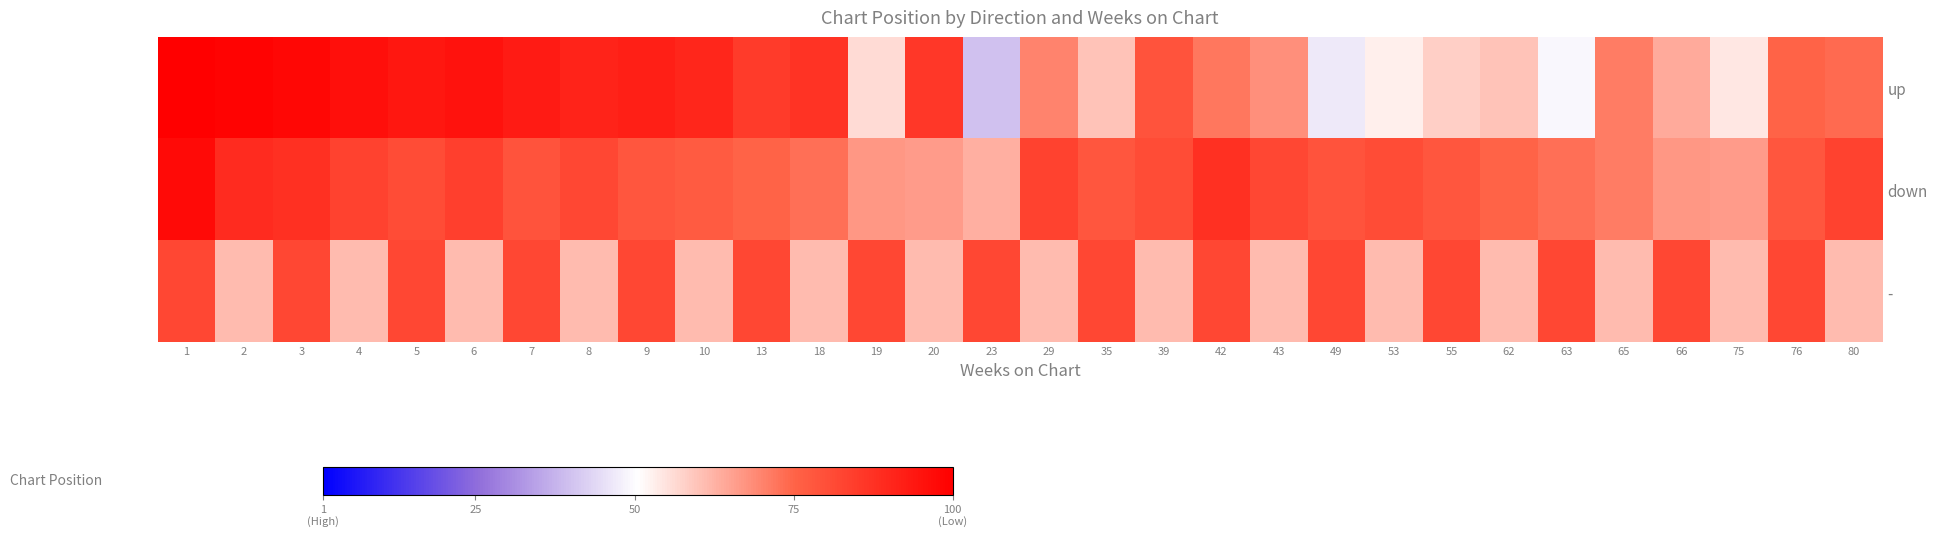

Reading left to right, list all the values displayed in this chart.

up: 1=1.0	2=1.0	3=1.0	4=1.0	5=0.9	6=0.9	7=0.9	8=0.9	9=0.9	10=0.9	13=0.8	18=0.9	19=0.6	20=0.9	23=0.4	29=0.7	35=0.6	39=0.8	42=0.7	43=0.7	49=0.5	53=0.5	55=0.6	62=0.6	63=0.5	65=0.7	66=0.6	75=0.5	76=0.7	80=0.7
down: 1=1.0	2=0.9	3=0.9	4=0.8	5=0.8	6=0.8	7=0.8	8=0.8	9=0.8	10=0.8	13=0.7	18=0.7	19=0.7	20=0.7	23=0.6	29=0.8	35=0.8	39=0.8	42=0.9	43=0.8	49=0.8	53=0.8	55=0.8	62=0.7	63=0.7	65=0.7	66=0.7	75=0.7	76=0.8	80=0.8
-: 1=0.8	2=0.6	3=0.8	4=0.6	5=0.8	6=0.6	7=0.8	8=0.6	9=0.8	10=0.6	13=0.8	18=0.6	19=0.8	20=0.6	23=0.8	29=0.6	35=0.8	39=0.6	42=0.8	43=0.6	49=0.8	53=0.6	55=0.8	62=0.6	63=0.8	65=0.6	66=0.8	75=0.6	76=0.8	80=0.6